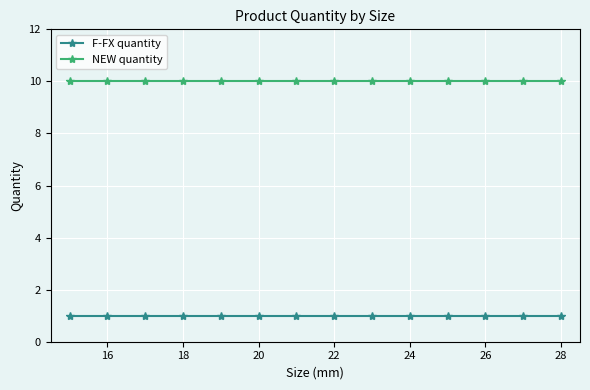

True or false: NEW quantity and F-FX quantity intersect in this chart.

False